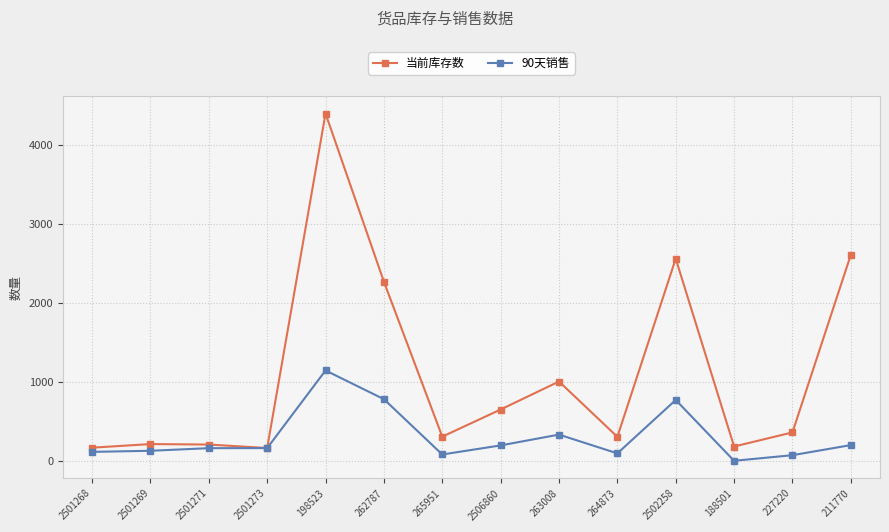

Is it true that 90天销售 equals 1225 at 2502258?

False